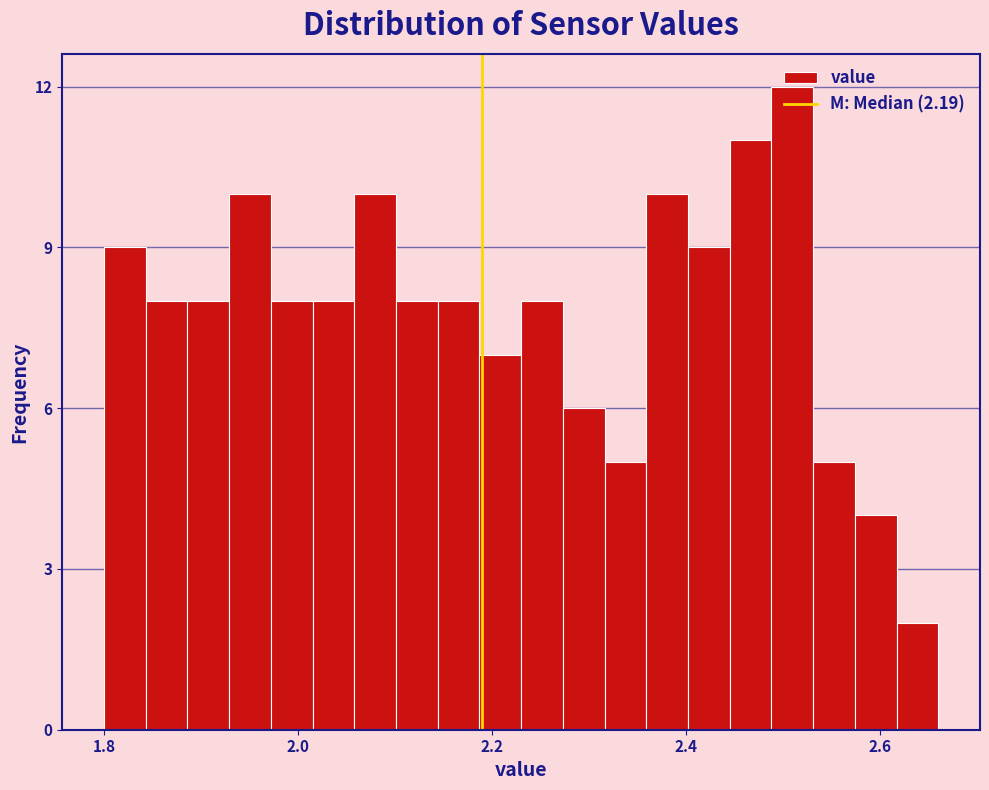

Around what value on the x-axis is the tallest bar? Give the approximate position of its centre, as read against the axis.

2.50